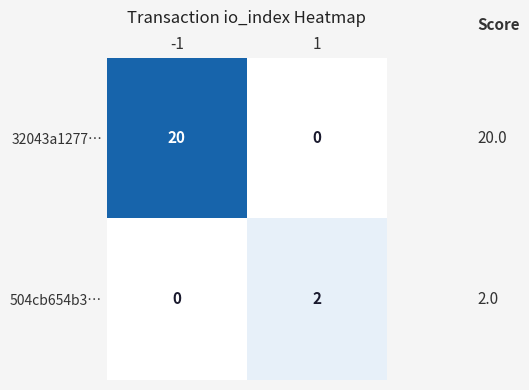

The value of 32043a1277… at -1 is 20. True or false?

True